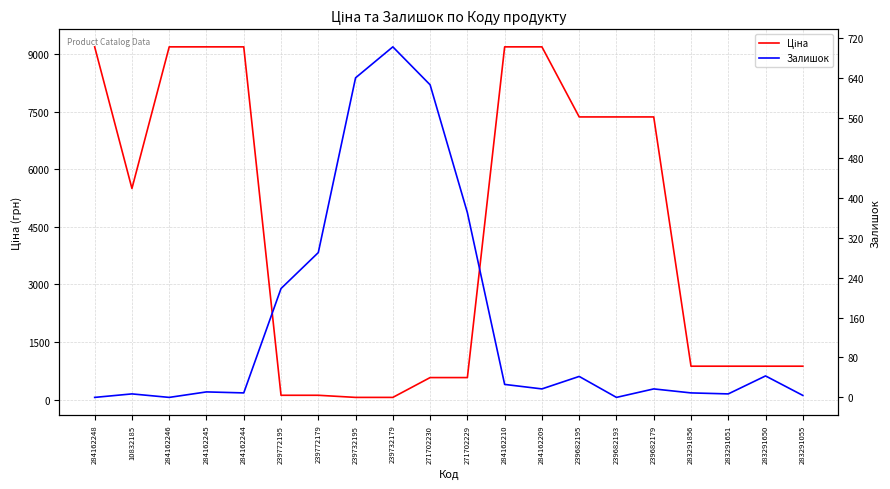

What is the difference between the maximum and second lowest values in the Залишок series?

702.0